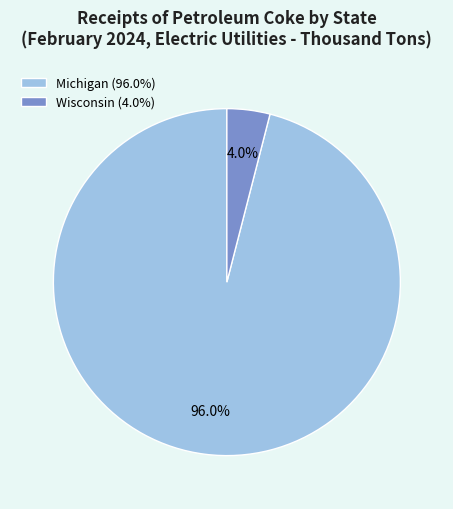

Which category has the biggest portion of the pie?

Michigan (96.0%)